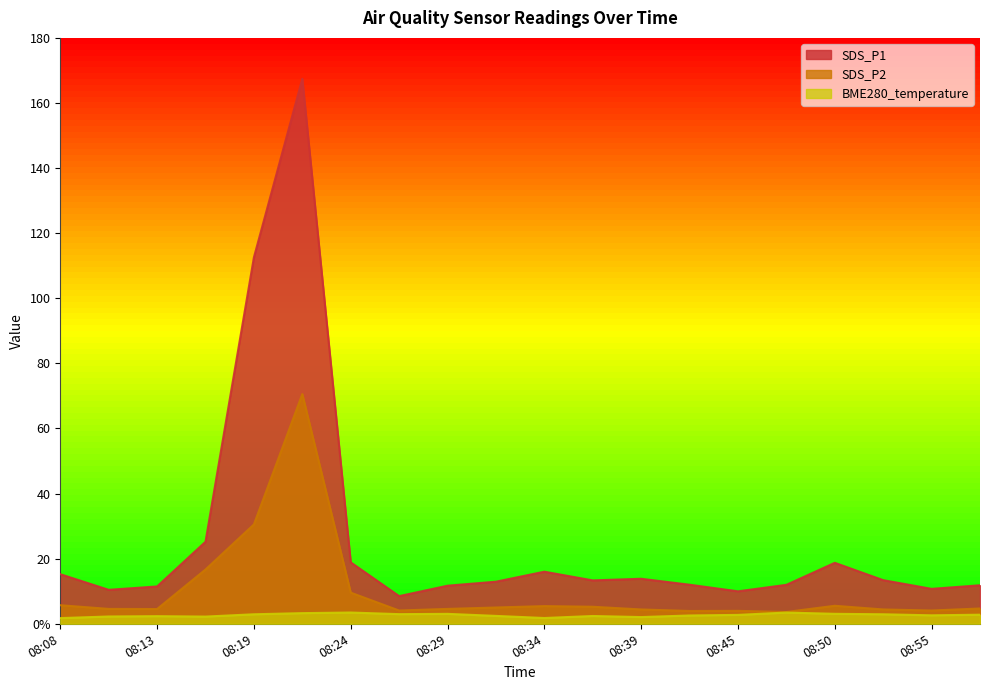

What is the greatest value displayed?

167.4